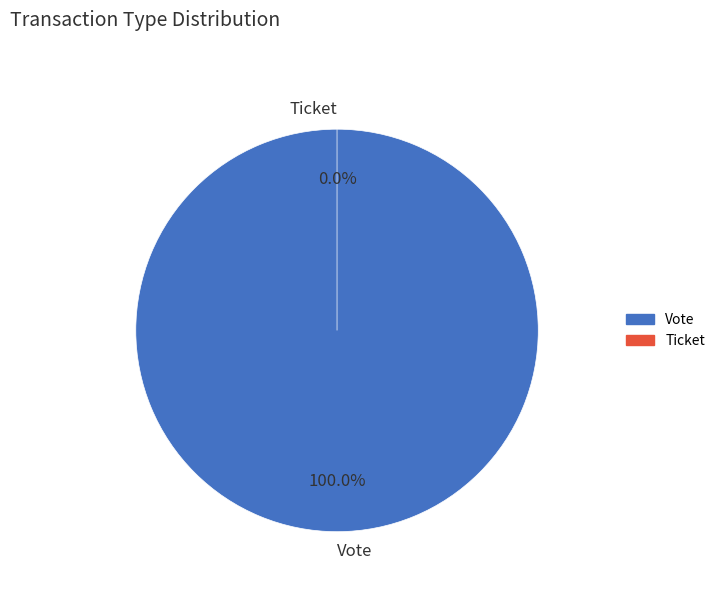

To the nearest percent, what percentage of the pie is Vote?

100%